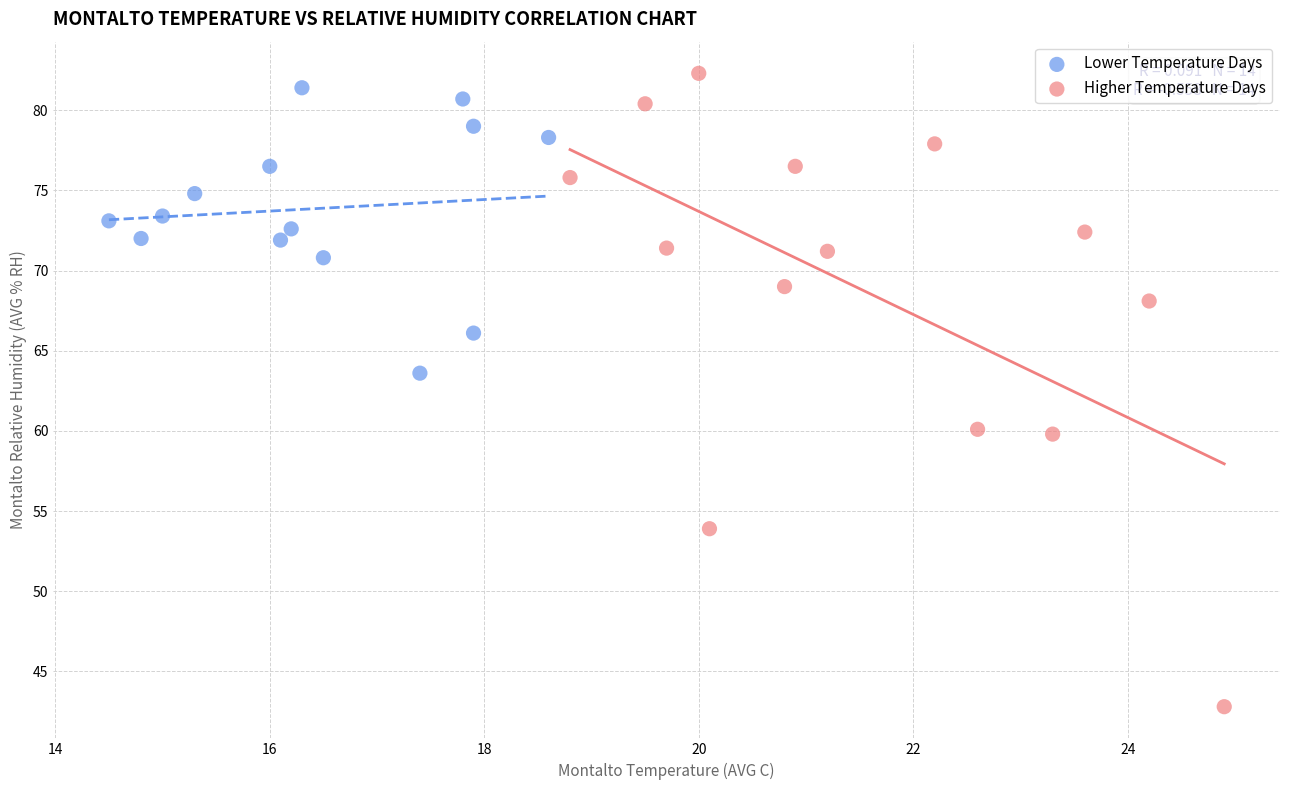

Which series contains the highest Y value?

Higher Temperature Days